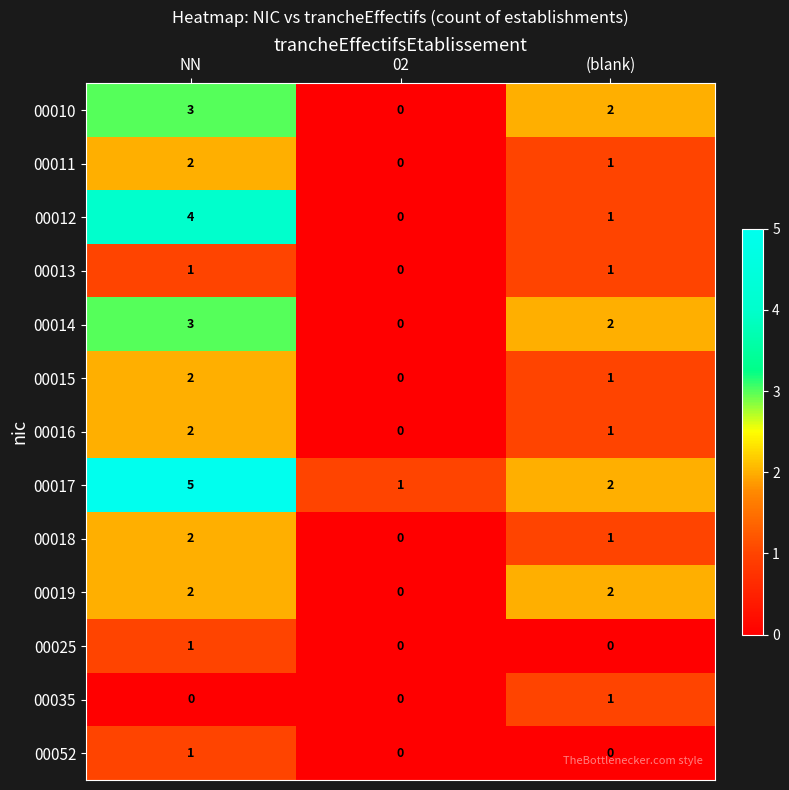

What is the difference between the highest and lowest values at NN?

5